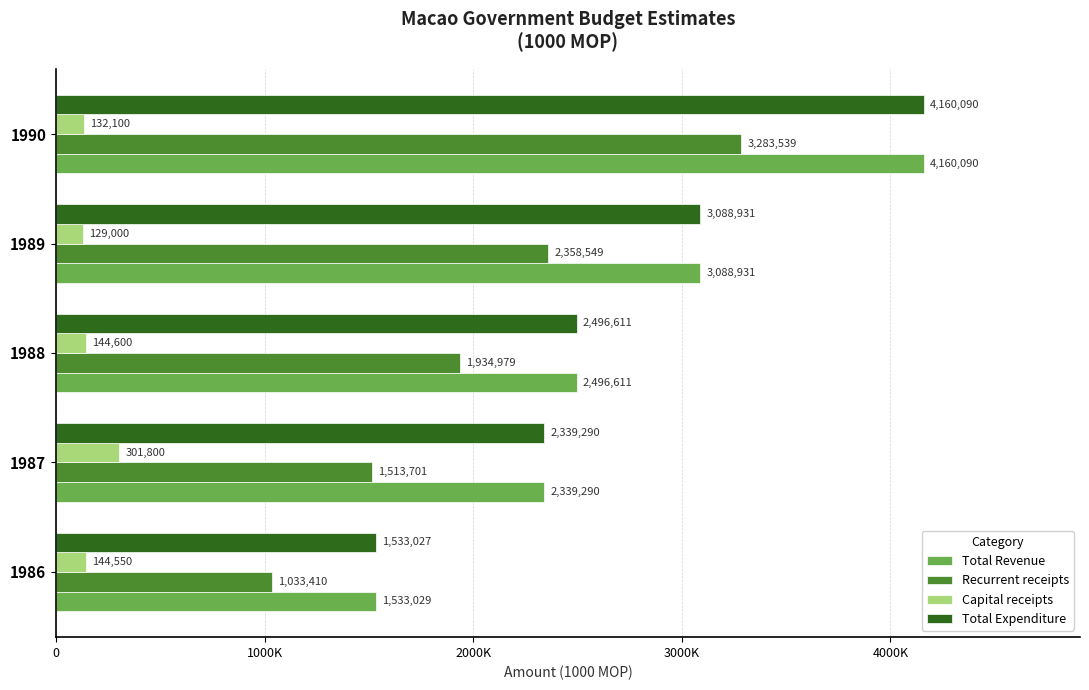

What are all the series names shown in the legend?

Total Revenue, Recurrent receipts, Capital receipts, Total Expenditure